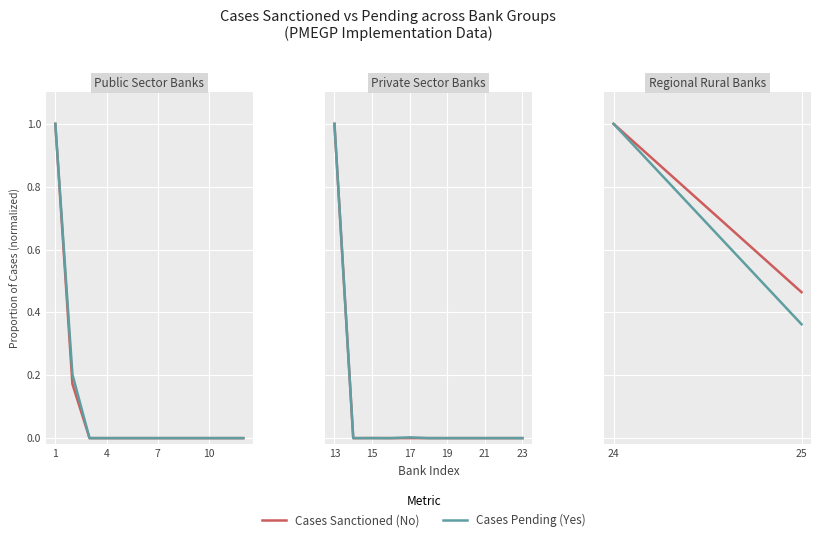

What is the total value across all series at 24?

2.0